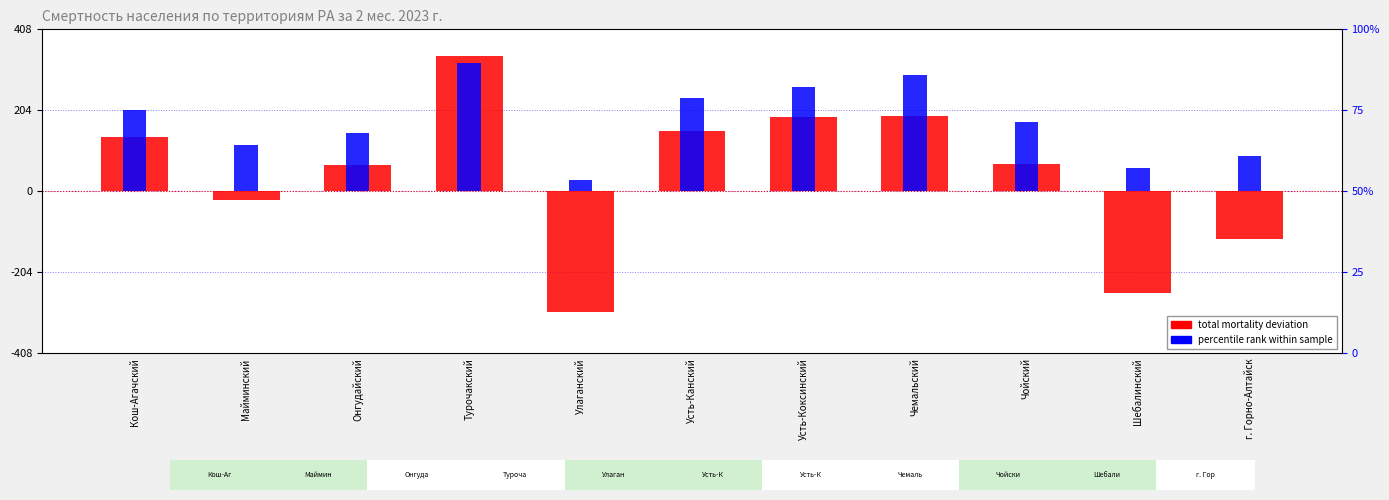

The value of percentile rank within sample at Шебалинский is 58.6. True or false?

True